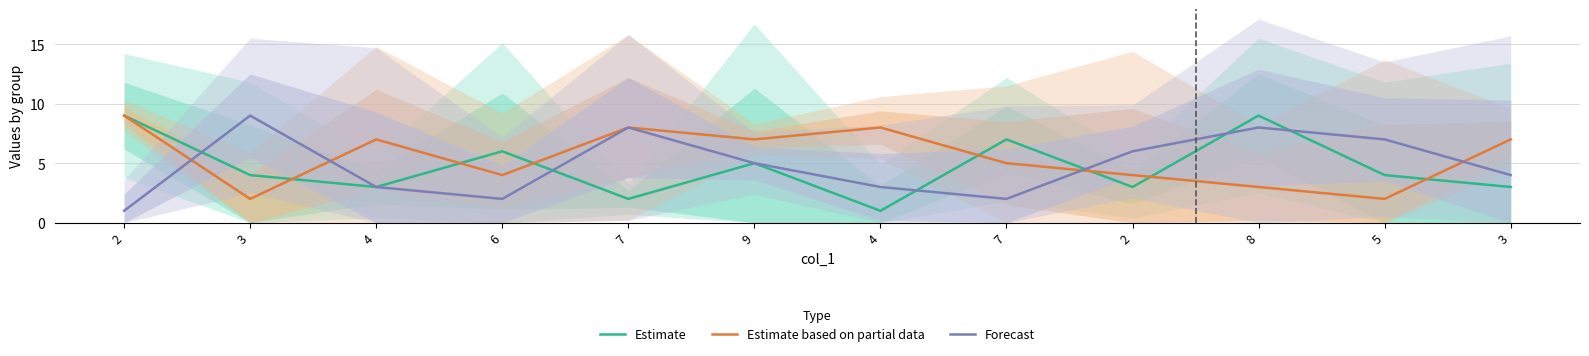

How many times do Estimate based on partial data and Estimate cross each other?

7